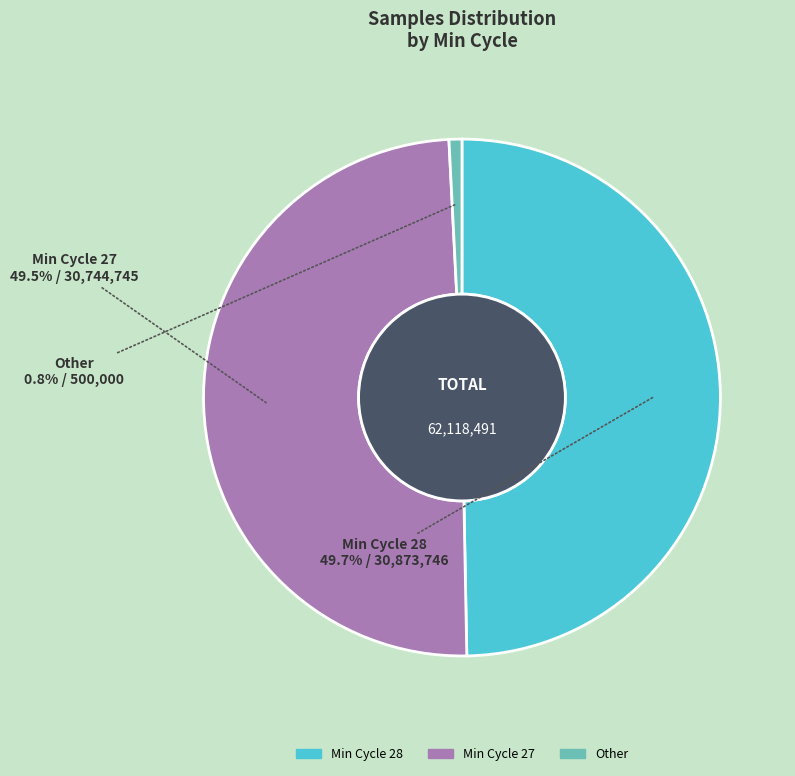

Is there a majority slice in this chart?

No